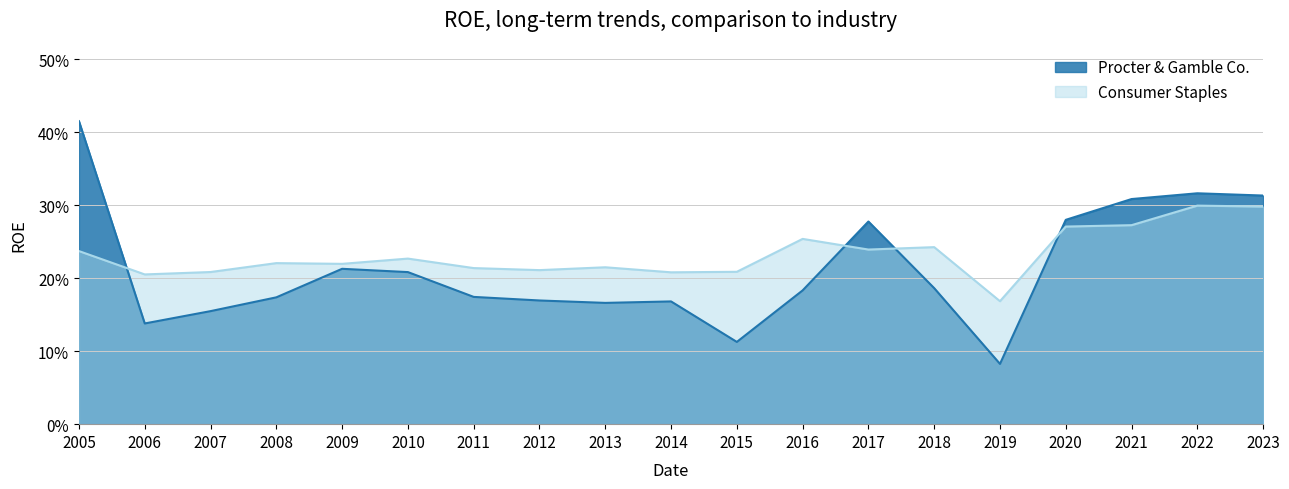

Between 2005 and 2009, which is larger?

2005